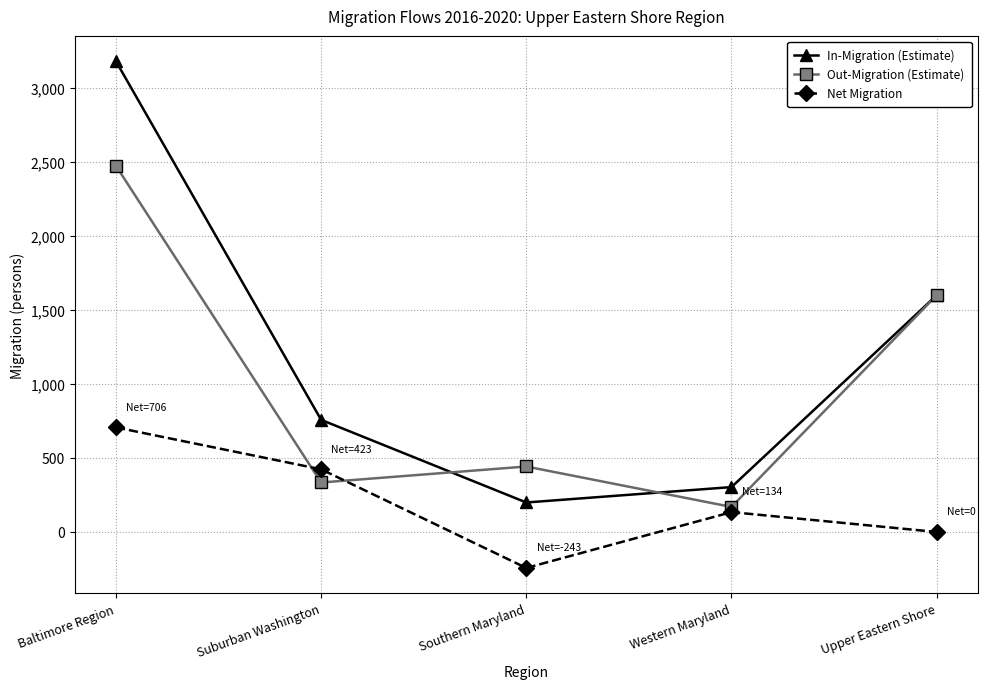

List the series in order of their overall mean, highest first.

In-Migration (Estimate), Out-Migration (Estimate), Net Migration